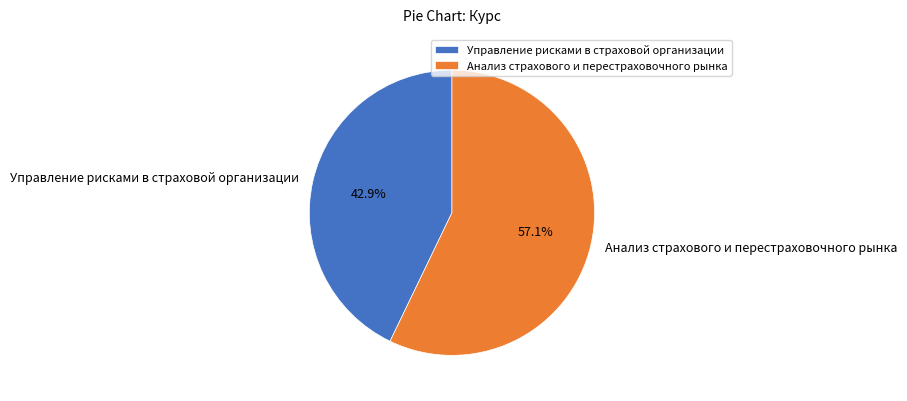

Combined, do Анализ страхового и перестраховочного рынка and Управление рисками в страховой организации account for over 50%?

Yes